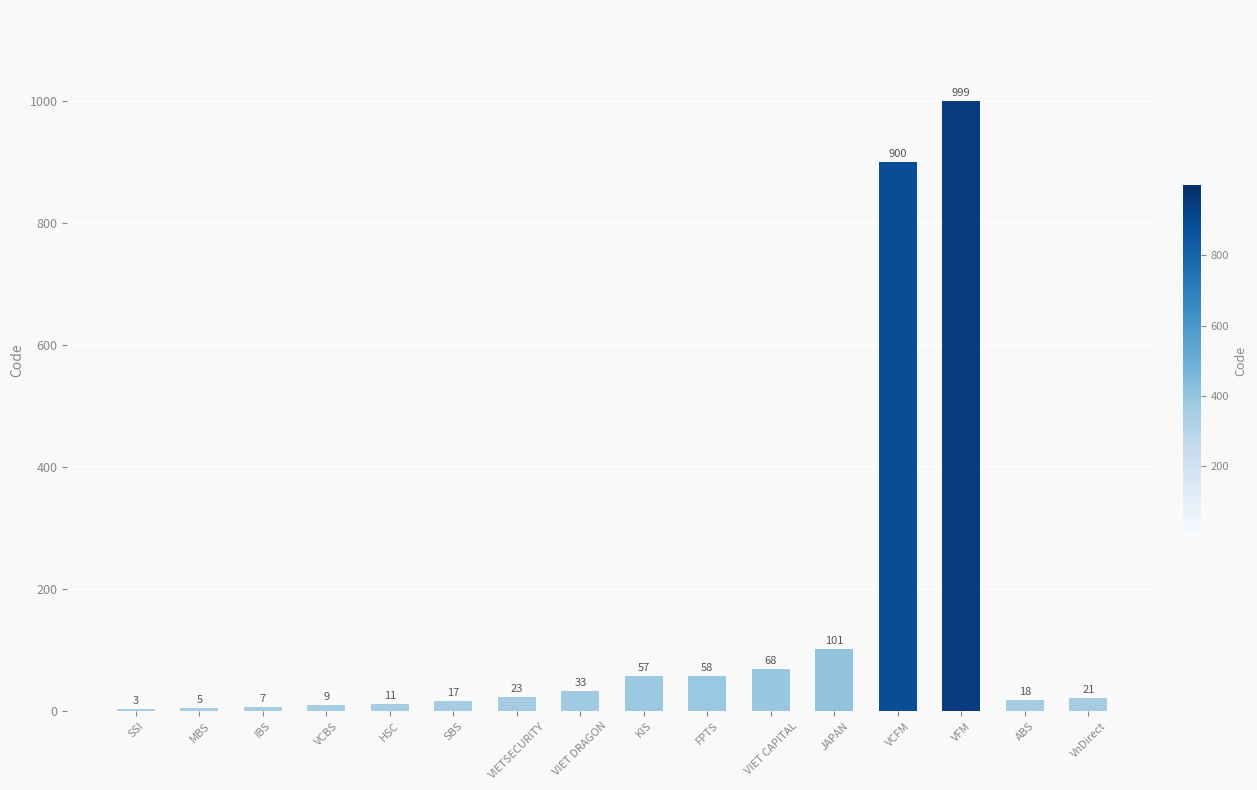

Approximately how many times larger is the value at VCFM compared to VnDirect?

42.9